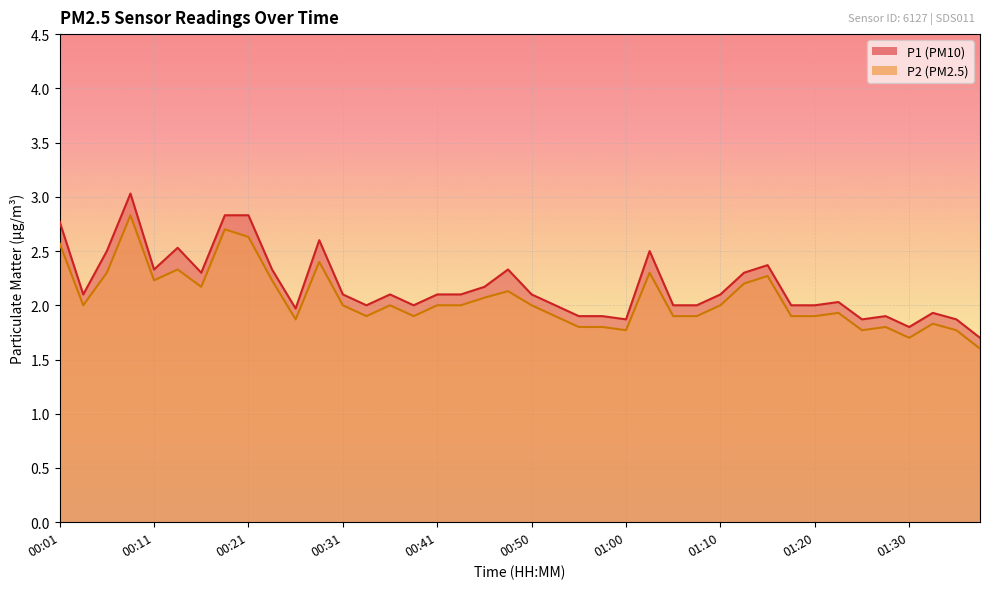

How many data points in P2 are above 2?

15